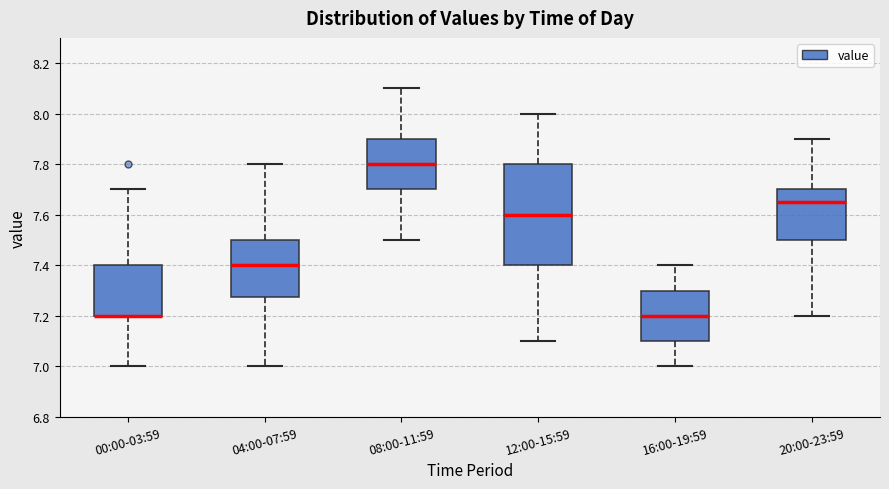

Reading left to right, read every box against the y-axis: the position of its median line, the range the box covers, and the ends of its whiskers. The values are not printed on the chart, so give them approximately, as read against the axis.

00:00-03:59: median 7.20 (drawn on the box's lower edge), box 7.20 to 7.40, whiskers 7.00 to 7.70
04:00-07:59: median 7.40, box 7.28 to 7.50, whiskers 7.00 to 7.80
08:00-11:59: median 7.80, box 7.70 to 7.90, whiskers 7.50 to 8.10
12:00-15:59: median 7.60, box 7.40 to 7.80, whiskers 7.10 to 8.00
16:00-19:59: median 7.20, box 7.10 to 7.30, whiskers 7.00 to 7.40
20:00-23:59: median 7.66, box 7.50 to 7.70, whiskers 7.20 to 7.90